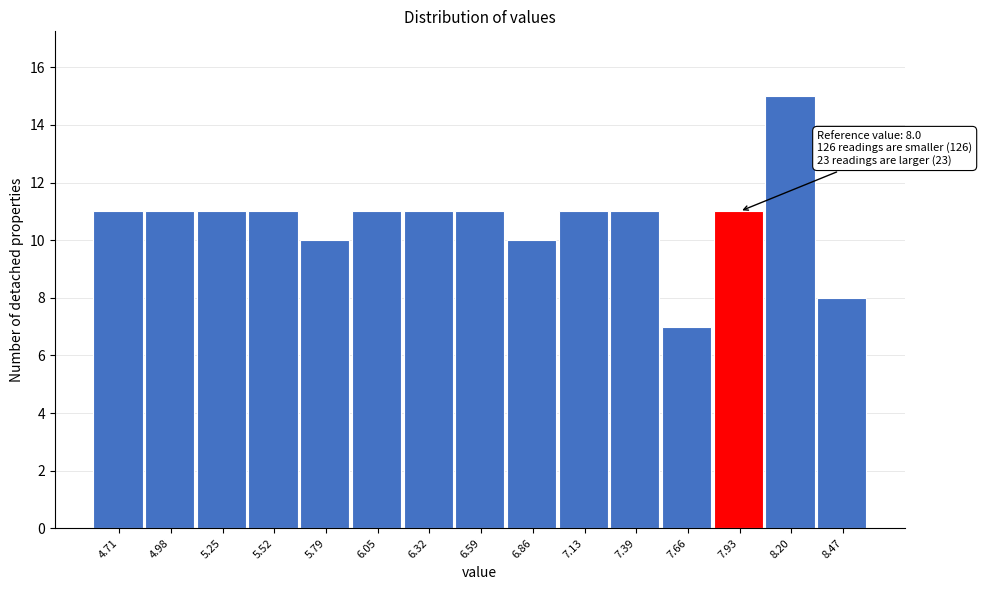

Which range on the x-axis has the tallest bar?

8.05 to 8.35